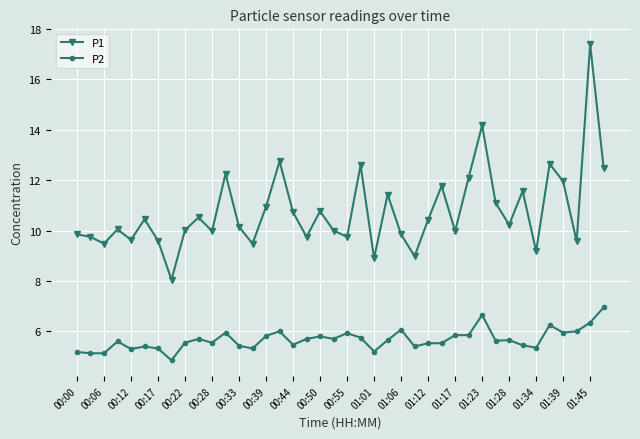

What is the difference between the maximum and minimum values in the P2 series?

2.1